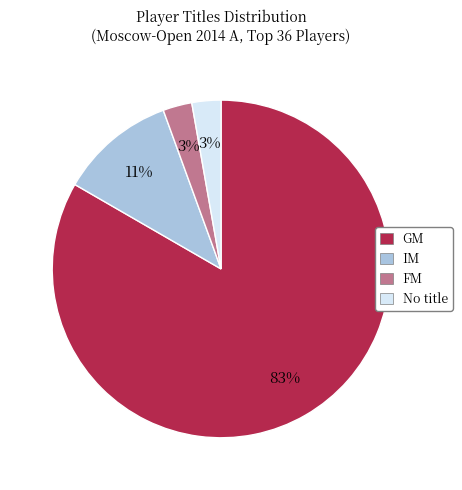

Is there any slice that represents more than half of the pie?

Yes